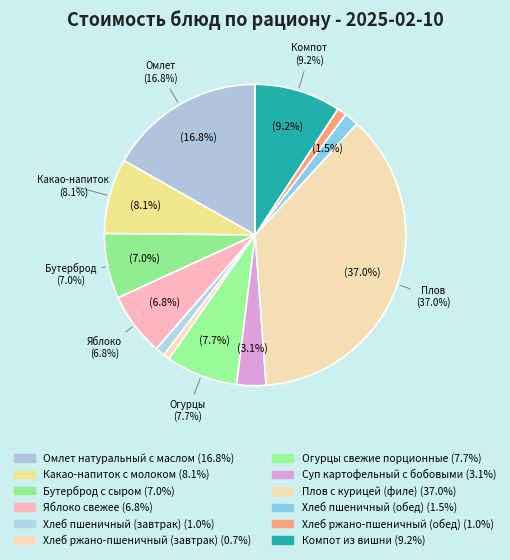

What is the largest slice in the pie chart?

Плов с курицей (филе)